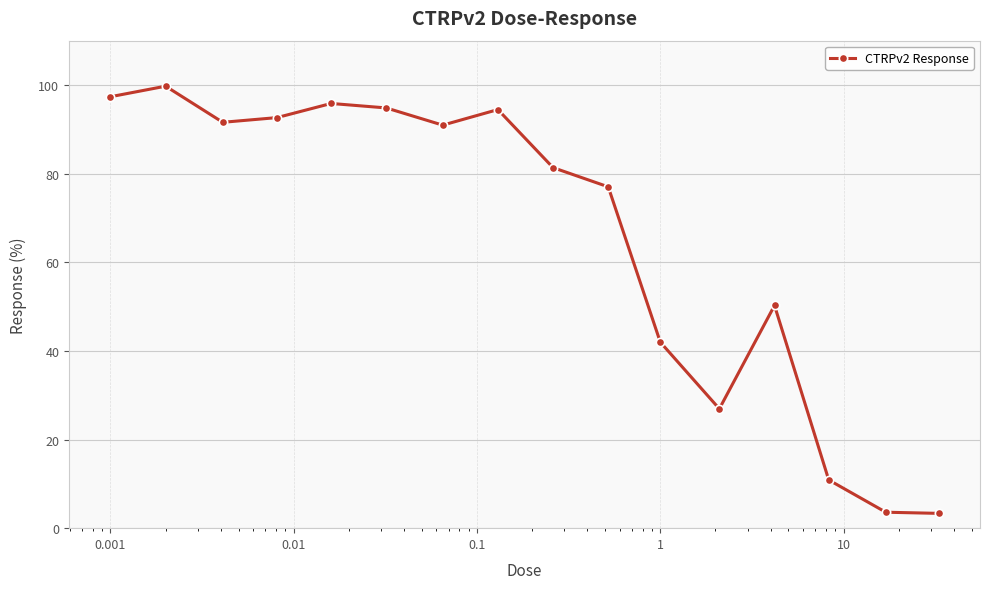

Count the number of categories in the chart.

16